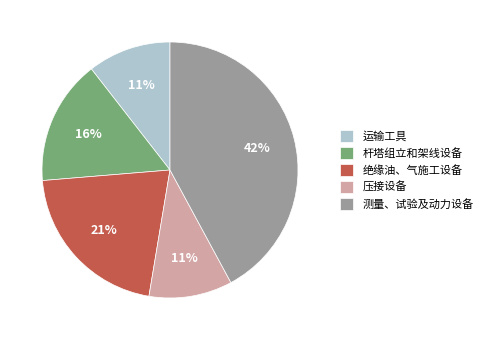

Is it true that 运输工具 is 22% of the pie?

False